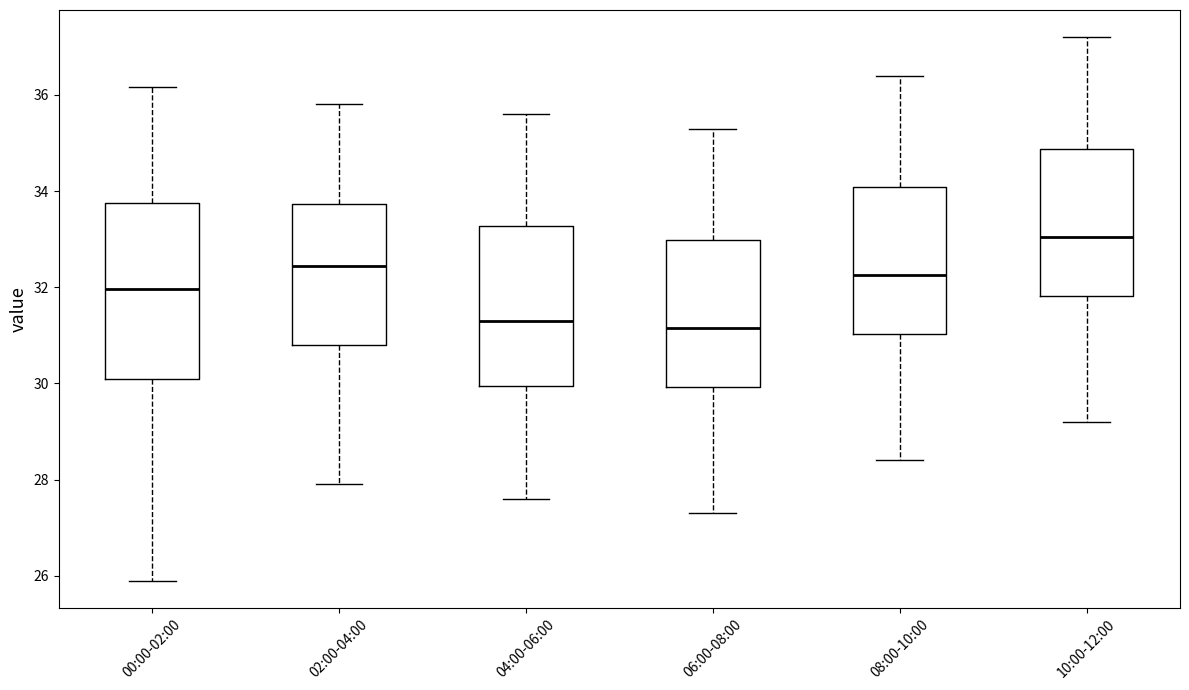

Reading left to right, read every box against the y-axis: the position of its median line, the range the box covers, and the ends of its whiskers. The values are not printed on the chart, so give them approximately, as read against the axis.

00:00-02:00: median 32.0, box 30.0 to 33.8, whiskers 26.0 to 36.2
02:00-04:00: median 32.4, box 30.8 to 33.8, whiskers 28.0 to 35.8
04:00-06:00: median 31.4, box 30.0 to 33.2, whiskers 27.6 to 35.6
06:00-08:00: median 31.2, box 30.0 to 33.0, whiskers 27.4 to 35.4
08:00-10:00: median 32.2, box 31.0 to 34.0, whiskers 28.4 to 36.4
10:00-12:00: median 33.0, box 31.8 to 34.8, whiskers 29.2 to 37.2